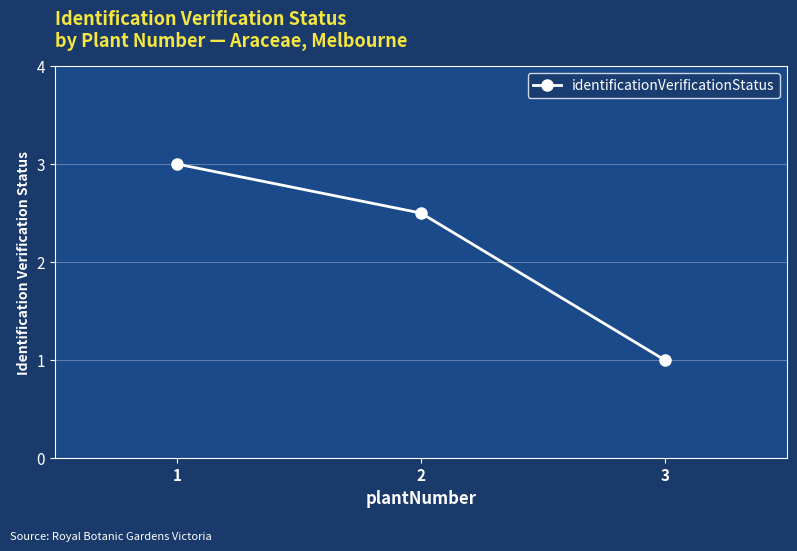

At which category does the chart reach its minimum across all series?

3